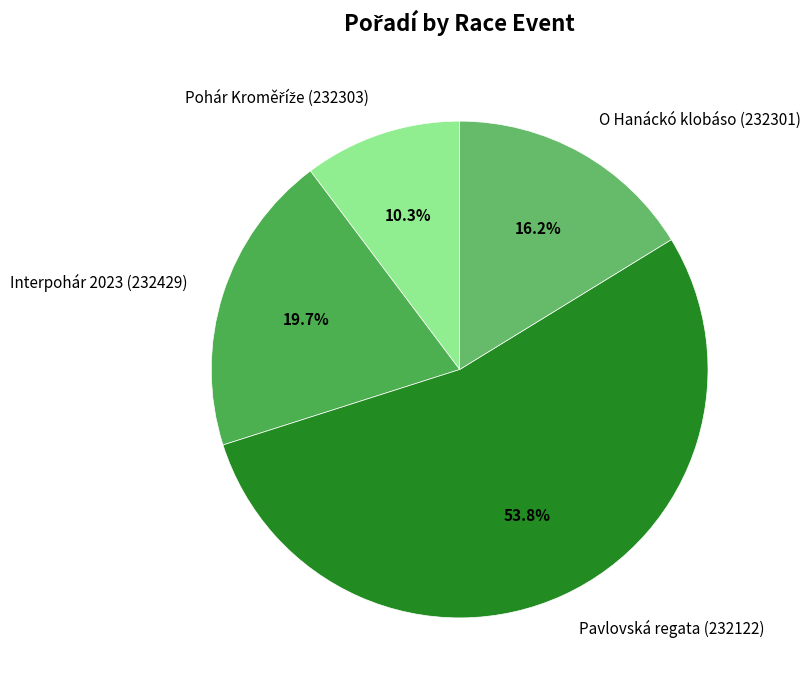

What is the largest slice in the pie chart?

Pavlovská regata (232122)